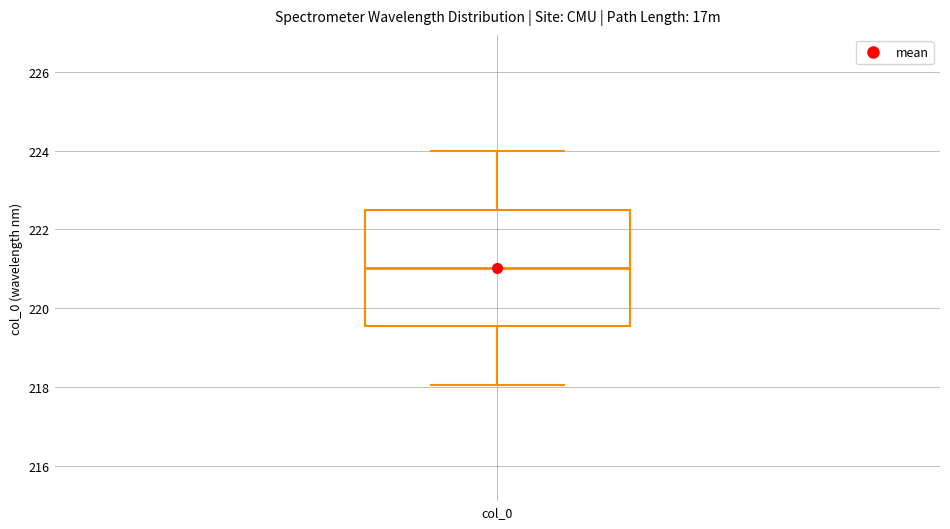

Transcribe this box plot: give where the median line is, the range the box spans, and where the two whiskers end, as read against the y-axis. The values are not printed on the chart, so give them approximately, as read against the axis.

median 221.0, box 219.6 to 222.6, whiskers 218.0 to 224.0